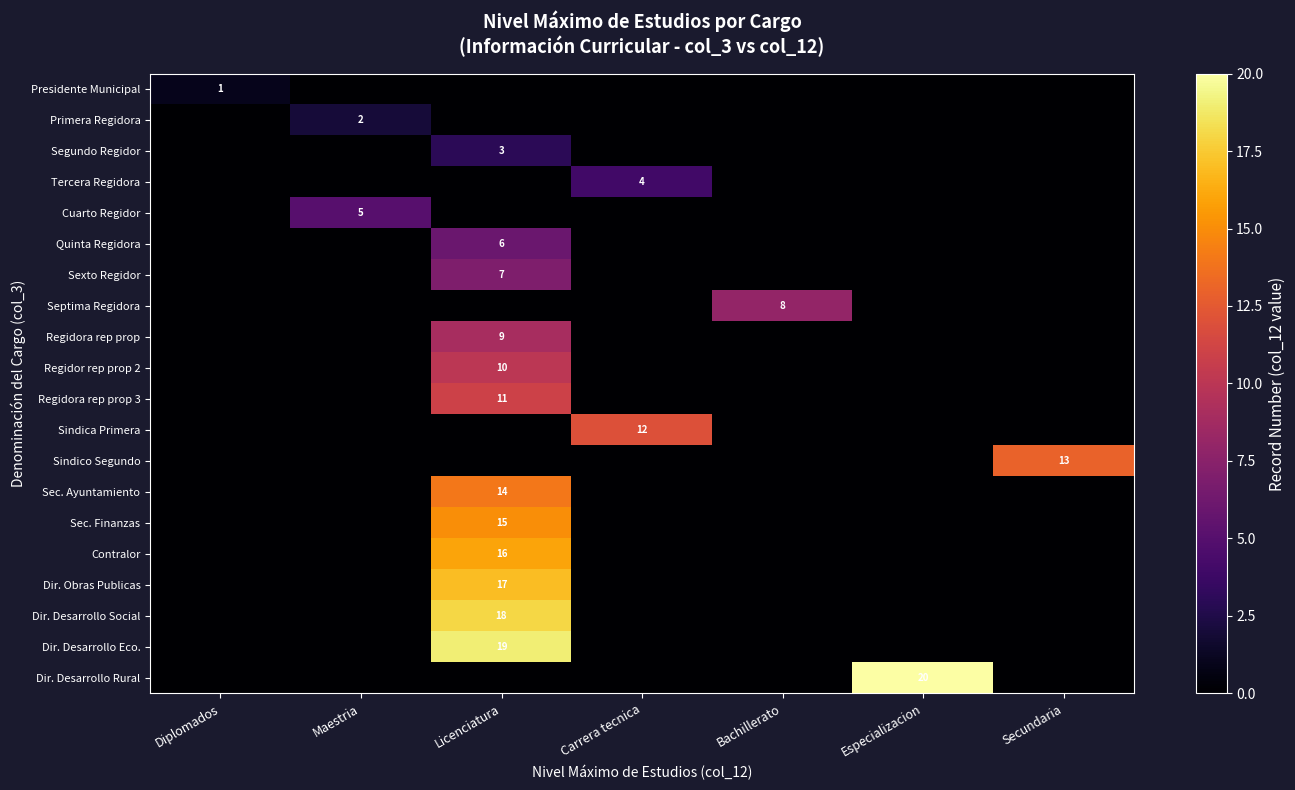

Rank the series by their maximum value, from highest to lowest.

Dir. Desarrollo Rural, Dir. Desarrollo Eco., Dir. Desarrollo Social, Dir. Obras Publicas, Contralor, Sec. Finanzas, Sec. Ayuntamiento, Sindico Segundo, Sindica Primera, Regidora rep prop 3, Regidor rep prop 2, Regidora rep prop, Septima Regidora, Sexto Regidor, Quinta Regidora, Cuarto Regidor, Tercera Regidora, Segundo Regidor, Primera Regidora, Presidente Municipal